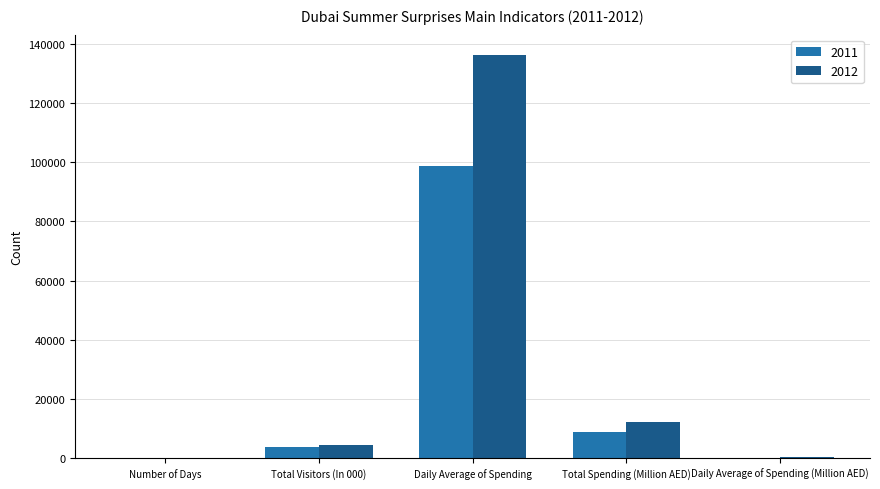

True or false: 2012 has a value of 12300 at Total Spending (Million AED).

True